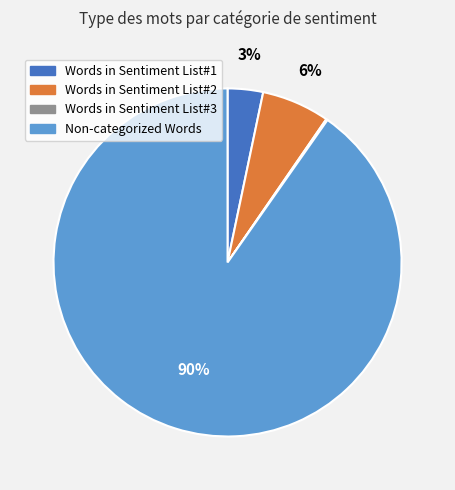

Does any single category account for the majority?

Yes